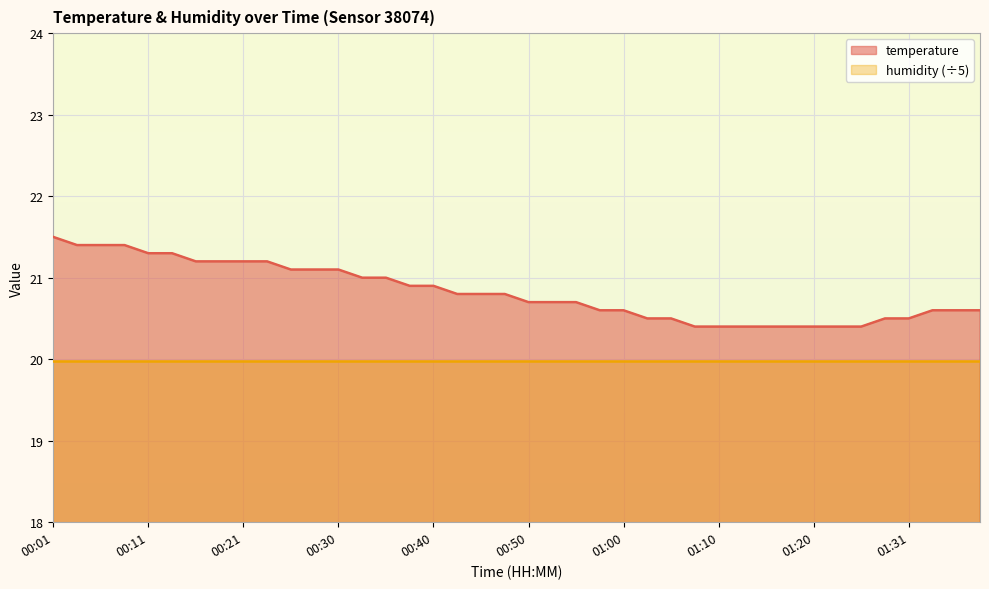

What is the sum of all values?

832.9